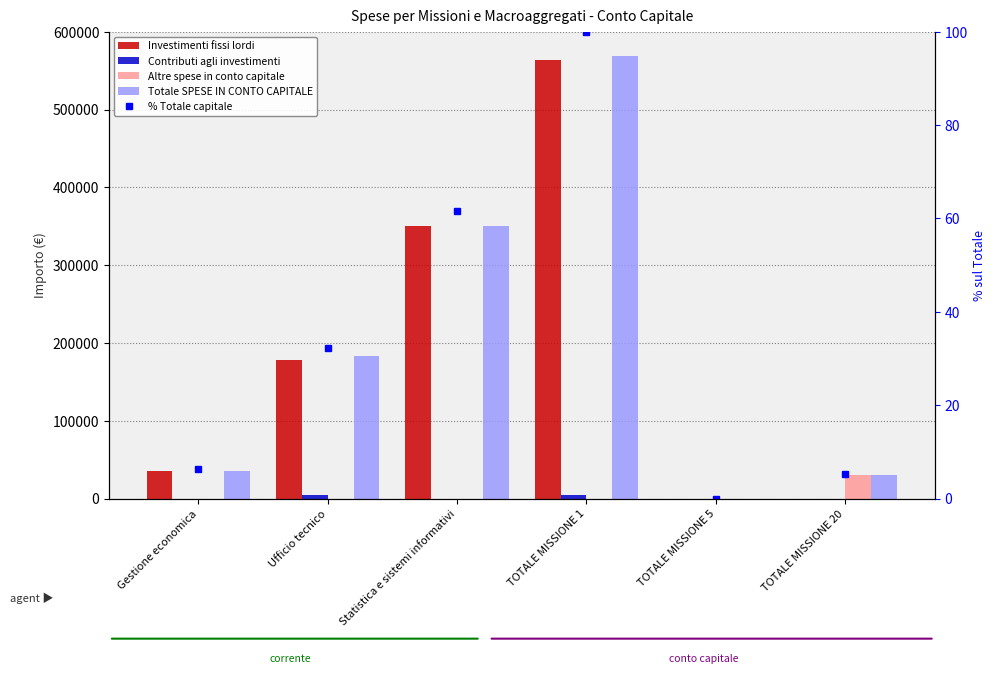

What is the value of the Totale SPESE IN CONTO CAPITALE bar at the 1st from the left?

35500.0